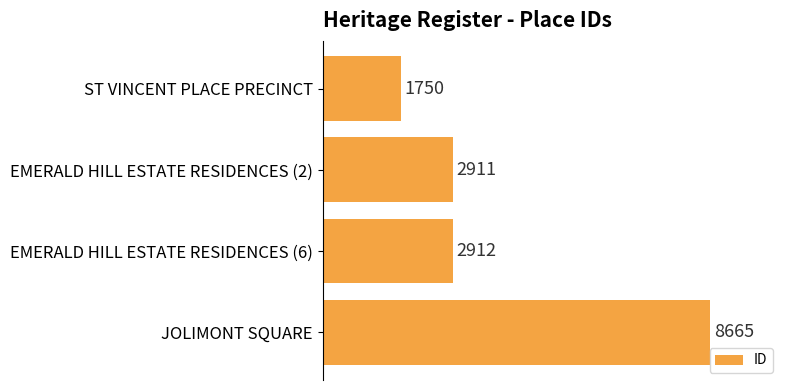

At which label is the value closest to 5207?

EMERALD HILL ESTATE RESIDENCES (6)